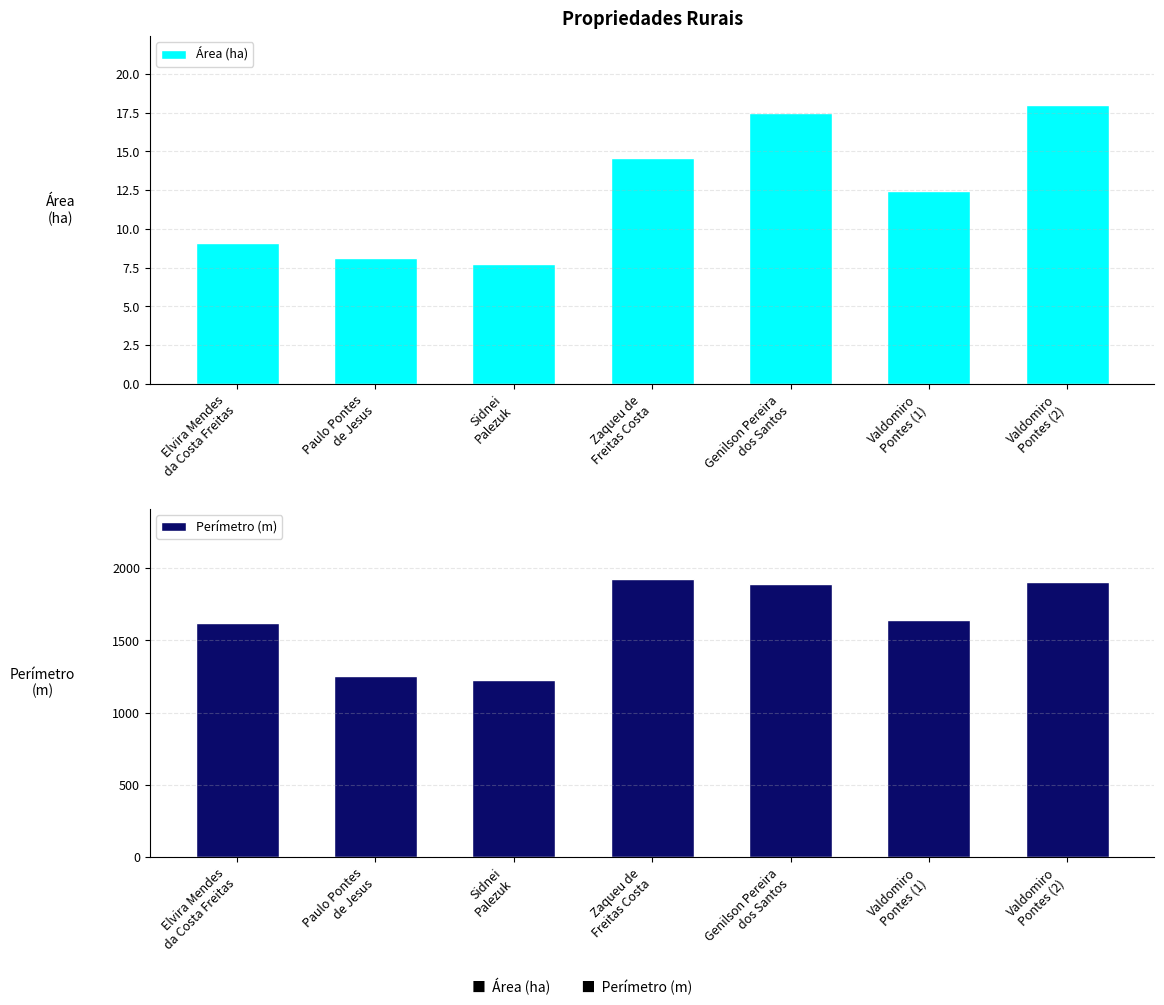

Reading left to right, transcribe all the data shown in this chart.

Área (ha): Elvira Mendes
da Costa Freitas=9.1	Paulo Pontes
de Jesus=8.1	Sidnei
Palezuk=7.8	Zaqueu de
Freitas Costa=14.6	Genilson Pereira
dos Santos=17.5	Valdomiro
Pontes (1)=12.4	Valdomiro
Pontes (2)=18.0
Perímetro (m): Elvira Mendes
da Costa Freitas=1621.6	Paulo Pontes
de Jesus=1251.9	Sidnei
Palezuk=1222.3	Zaqueu de
Freitas Costa=1928.0	Genilson Pereira
dos Santos=1891.3	Valdomiro
Pontes (1)=1644.5	Valdomiro
Pontes (2)=1901.6